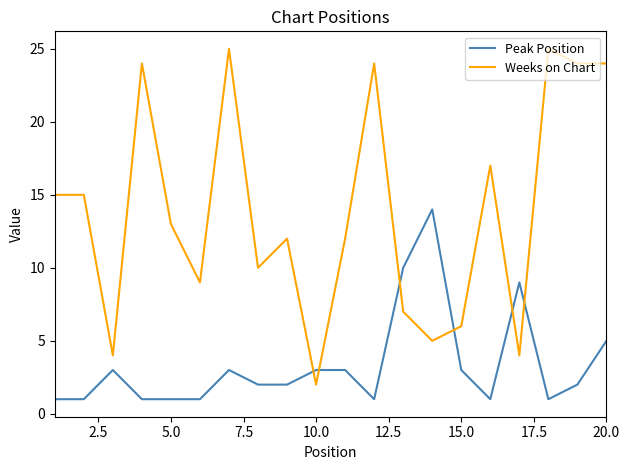

True or false: Peak Position and Weeks on Chart cross at least once.

True